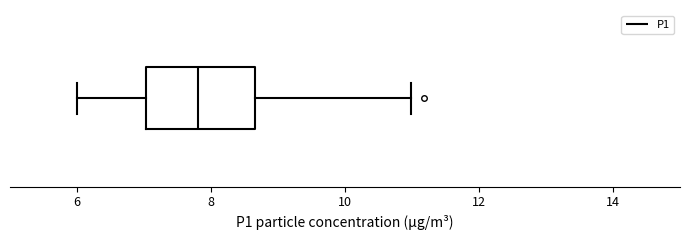

Transcribe this box plot: give where the median line is, the range the box spans, and where the two whiskers end, as read against the x-axis. The values are not printed on the chart, so give them approximately, as read against the axis.

median 7.8, box 7.0 to 8.6, whiskers 6.0 to 11.0